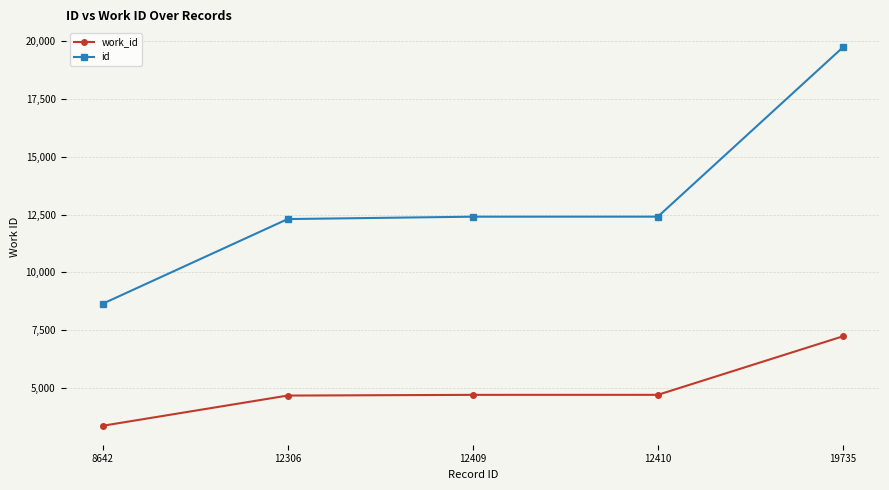

Which series has the widest spread of values?

id